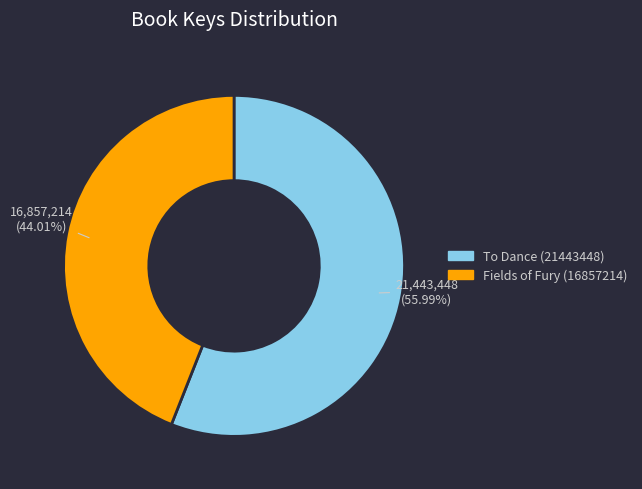

Which category accounts for the majority?

To Dance (21443448)